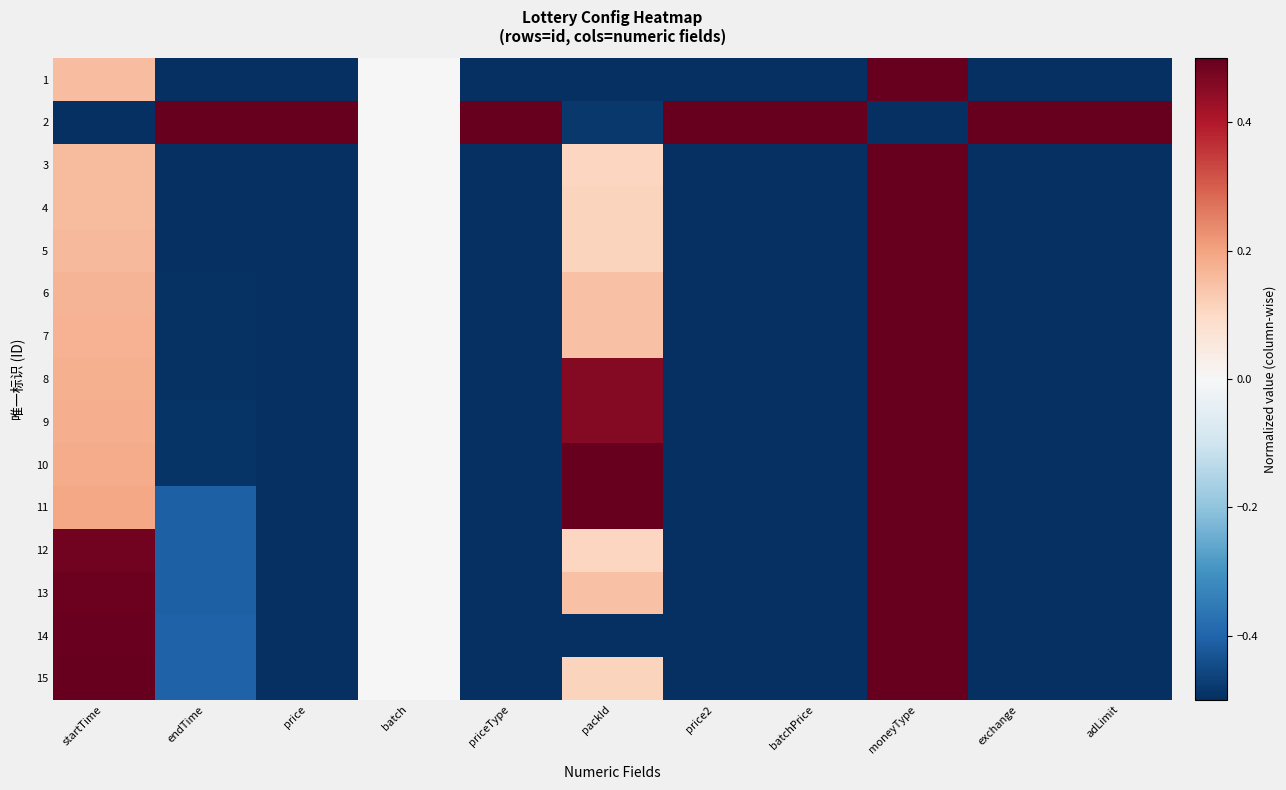

Reading left to right, what are all the values shown in this chart?

1: startTime=0.2	endTime=-0.5	price=-0.5	batch=0.0	priceType=-0.5	packId=-0.5	price2=-0.5	batchPrice=-0.5	moneyType=0.5	exchange=-0.5	adLimit=-0.5
2: startTime=-0.5	endTime=0.5	price=0.5	batch=0.0	priceType=0.5	packId=-0.5	price2=0.5	batchPrice=0.5	moneyType=-0.5	exchange=0.5	adLimit=0.5
3: startTime=0.2	endTime=-0.5	price=-0.5	batch=0.0	priceType=-0.5	packId=0.1	price2=-0.5	batchPrice=-0.5	moneyType=0.5	exchange=-0.5	adLimit=-0.5
4: startTime=0.2	endTime=-0.5	price=-0.5	batch=0.0	priceType=-0.5	packId=0.1	price2=-0.5	batchPrice=-0.5	moneyType=0.5	exchange=-0.5	adLimit=-0.5
5: startTime=0.2	endTime=-0.5	price=-0.5	batch=0.0	priceType=-0.5	packId=0.1	price2=-0.5	batchPrice=-0.5	moneyType=0.5	exchange=-0.5	adLimit=-0.5
6: startTime=0.2	endTime=-0.5	price=-0.5	batch=0.0	priceType=-0.5	packId=0.1	price2=-0.5	batchPrice=-0.5	moneyType=0.5	exchange=-0.5	adLimit=-0.5
7: startTime=0.2	endTime=-0.5	price=-0.5	batch=0.0	priceType=-0.5	packId=0.1	price2=-0.5	batchPrice=-0.5	moneyType=0.5	exchange=-0.5	adLimit=-0.5
8: startTime=0.2	endTime=-0.5	price=-0.5	batch=0.0	priceType=-0.5	packId=0.5	price2=-0.5	batchPrice=-0.5	moneyType=0.5	exchange=-0.5	adLimit=-0.5
9: startTime=0.2	endTime=-0.5	price=-0.5	batch=0.0	priceType=-0.5	packId=0.5	price2=-0.5	batchPrice=-0.5	moneyType=0.5	exchange=-0.5	adLimit=-0.5
10: startTime=0.2	endTime=-0.5	price=-0.5	batch=0.0	priceType=-0.5	packId=0.5	price2=-0.5	batchPrice=-0.5	moneyType=0.5	exchange=-0.5	adLimit=-0.5
11: startTime=0.2	endTime=-0.4	price=-0.5	batch=0.0	priceType=-0.5	packId=0.5	price2=-0.5	batchPrice=-0.5	moneyType=0.5	exchange=-0.5	adLimit=-0.5
12: startTime=0.5	endTime=-0.4	price=-0.5	batch=0.0	priceType=-0.5	packId=0.1	price2=-0.5	batchPrice=-0.5	moneyType=0.5	exchange=-0.5	adLimit=-0.5
13: startTime=0.5	endTime=-0.4	price=-0.5	batch=0.0	priceType=-0.5	packId=0.1	price2=-0.5	batchPrice=-0.5	moneyType=0.5	exchange=-0.5	adLimit=-0.5
14: startTime=0.5	endTime=-0.4	price=-0.5	batch=0.0	priceType=-0.5	packId=-0.5	price2=-0.5	batchPrice=-0.5	moneyType=0.5	exchange=-0.5	adLimit=-0.5
15: startTime=0.5	endTime=-0.4	price=-0.5	batch=0.0	priceType=-0.5	packId=0.1	price2=-0.5	batchPrice=-0.5	moneyType=0.5	exchange=-0.5	adLimit=-0.5